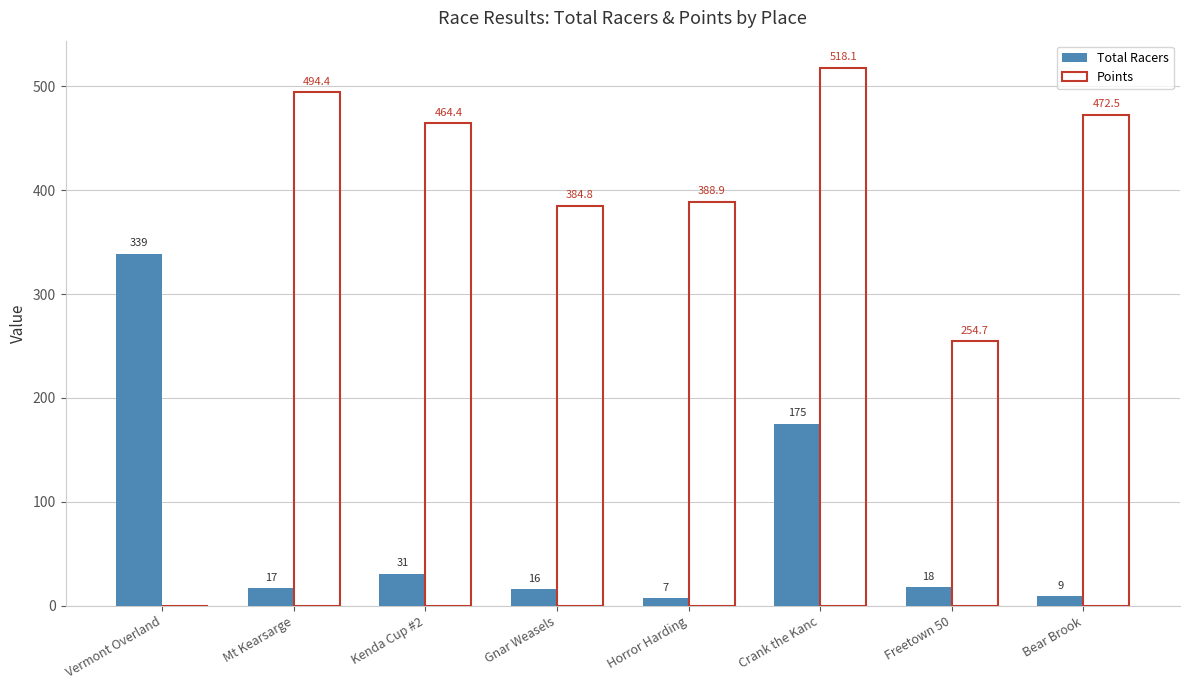

True or false: Total Racers has a value of 9.5 at Kenda Cup #2.

False